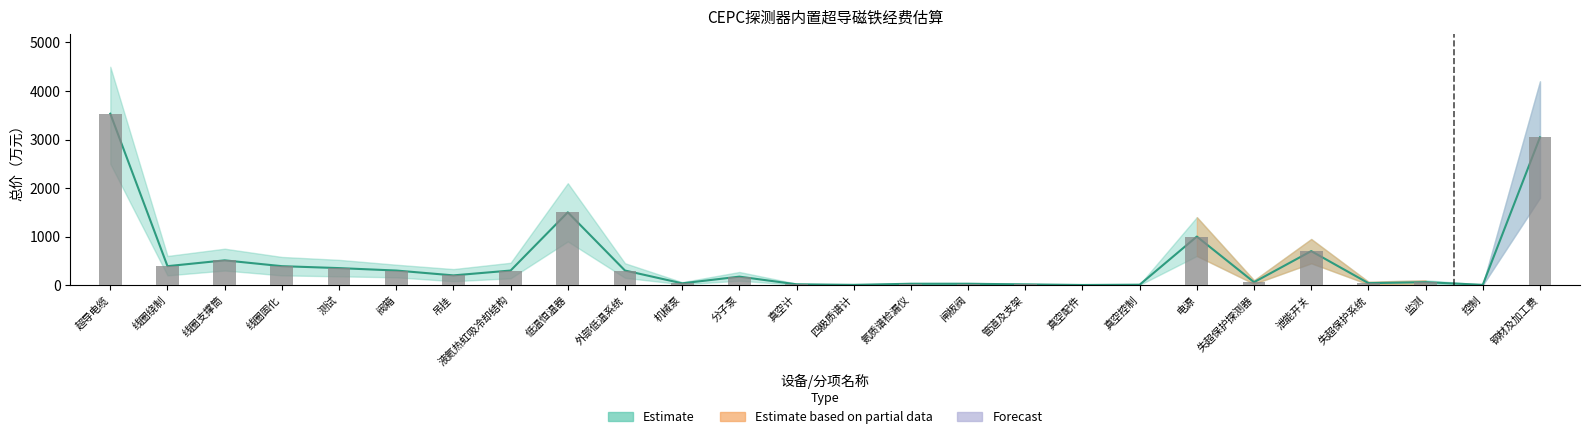

Rank the categories by value from lowest to highest.

真空配件, 四极质谱计, 控制, 真空控制, 管道及支架, 真空计, 闸板阀, 氦质谱检漏仪, 机械泵, 失超保护系统, 失超保护探测器, 监测, 分子泵, 吊挂, 阀箱, 液氦热虹吸冷却结构, 外部低温系统, 测试, 线圈绕制, 线圈固化, 线圈支撑筒, 泄能开关, 电源, 低温恒温器, 钢材及加工费, 超导电缆